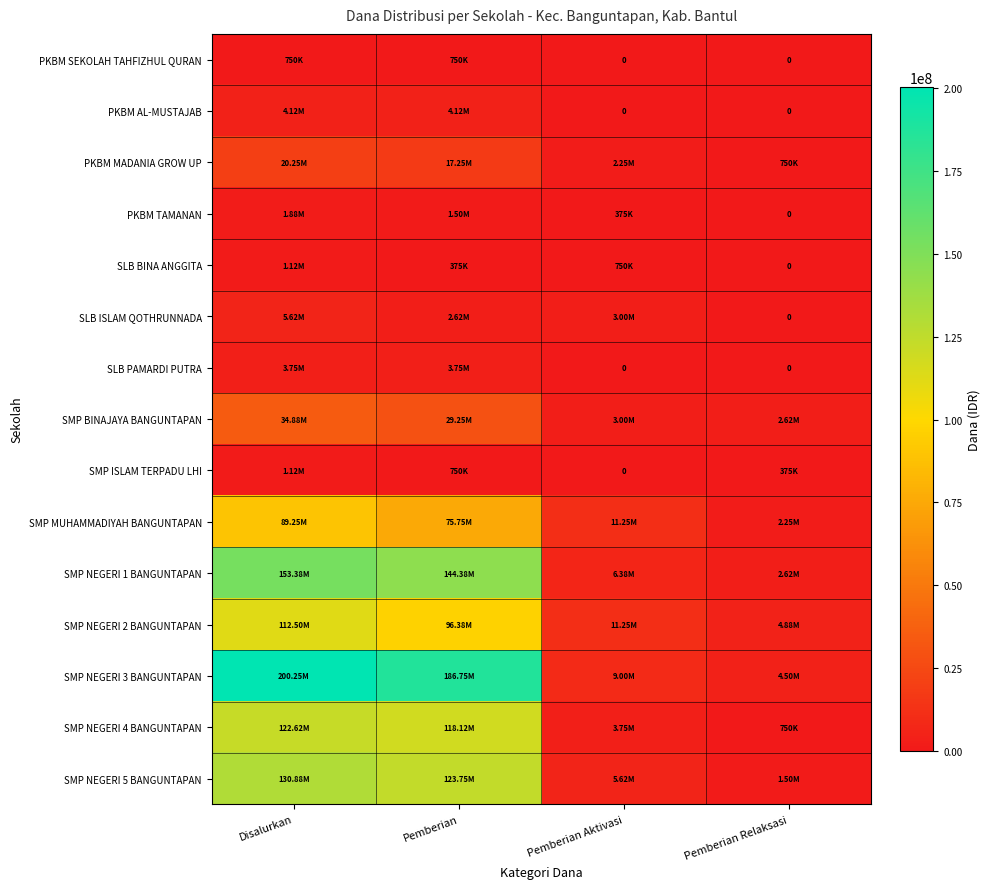

At which label does SLB BINA ANGGITA first exceed 750000?

Disalurkan